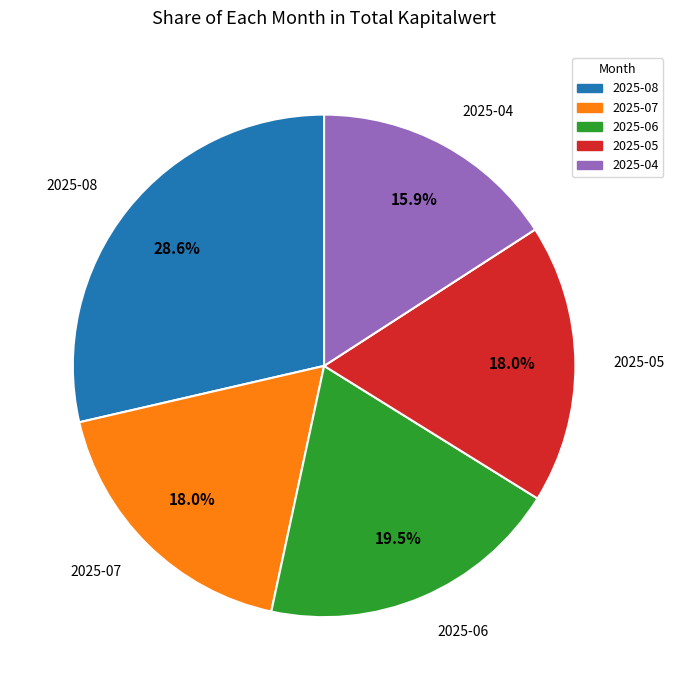

Which category has the smallest portion of the pie?

2025-04